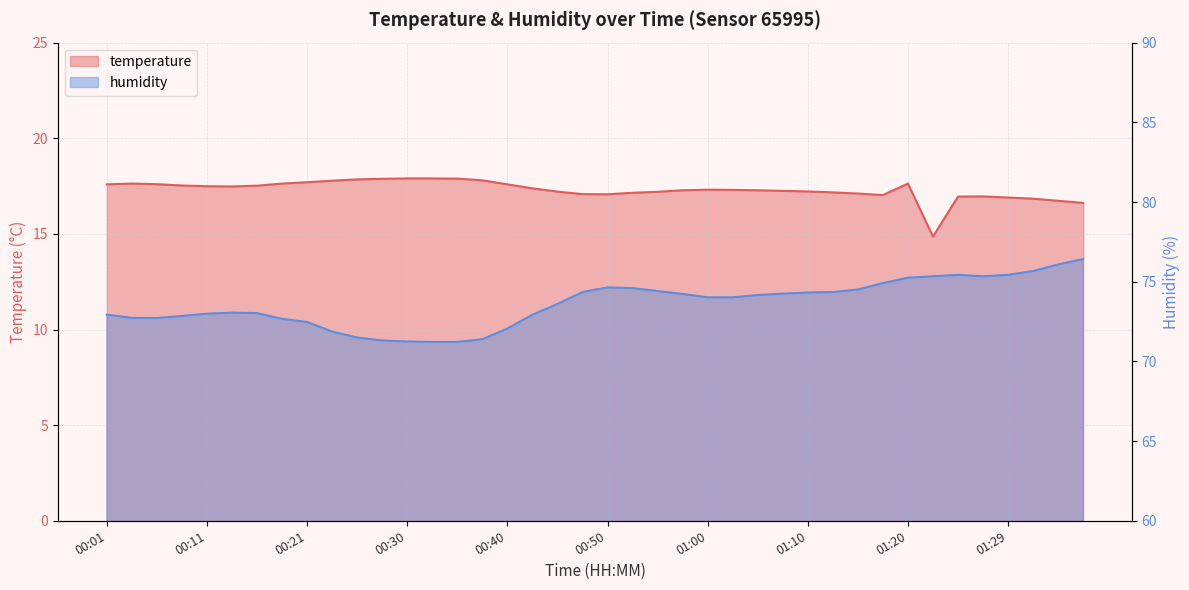

Which series has the largest range (max minus min)?

humidity